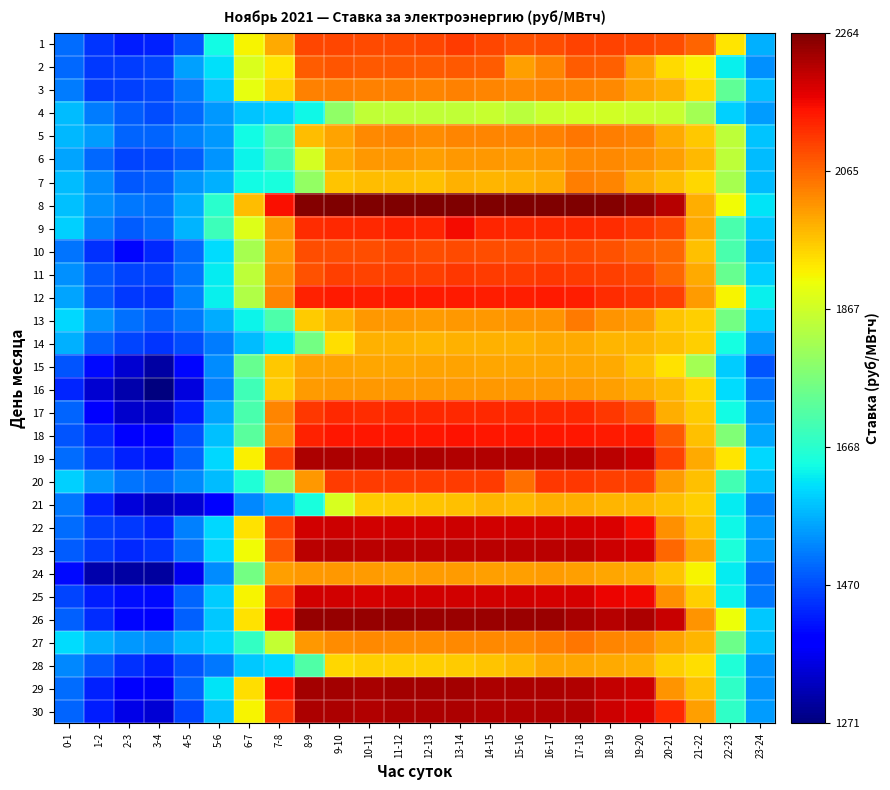

Which label corresponds to the smallest value in the chart?

3-4